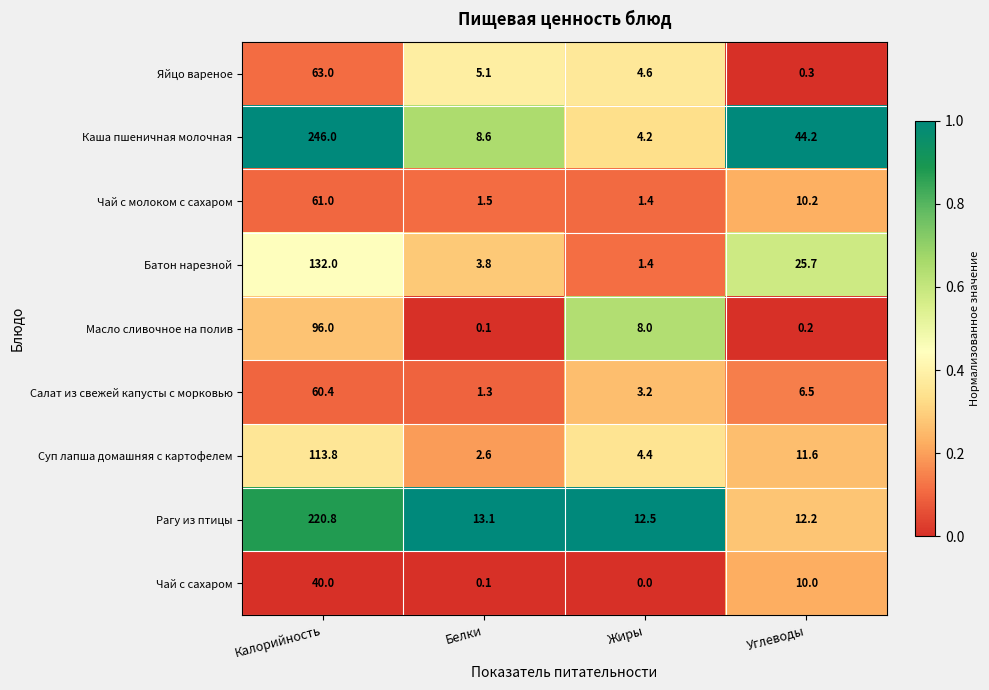

What is the greatest value displayed?

246.0